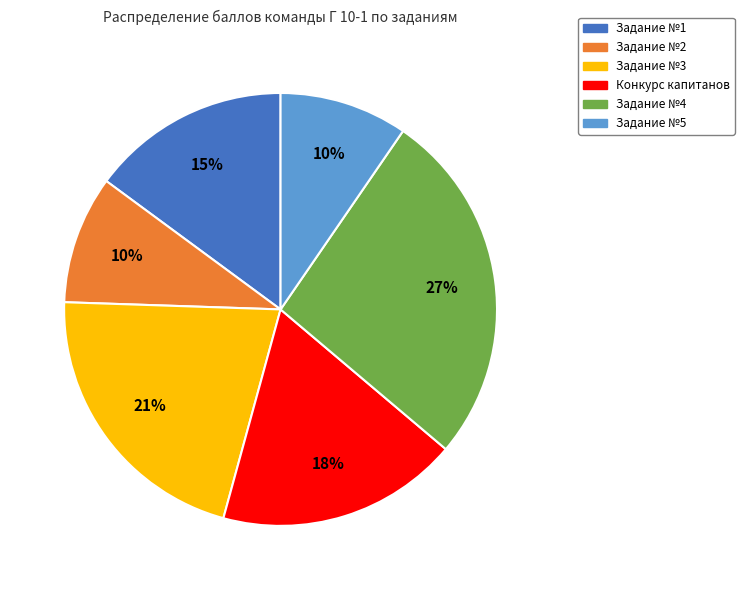

Is there a majority slice in this chart?

No